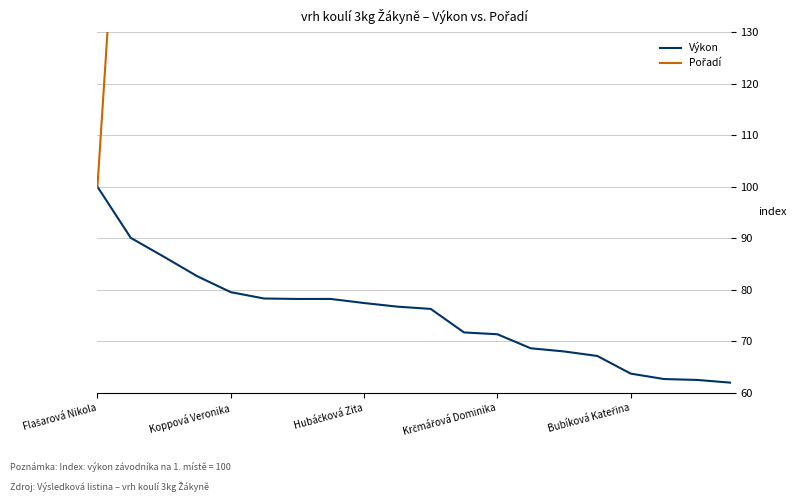

True or false: Výkon and Pořadí cross at least once.

False